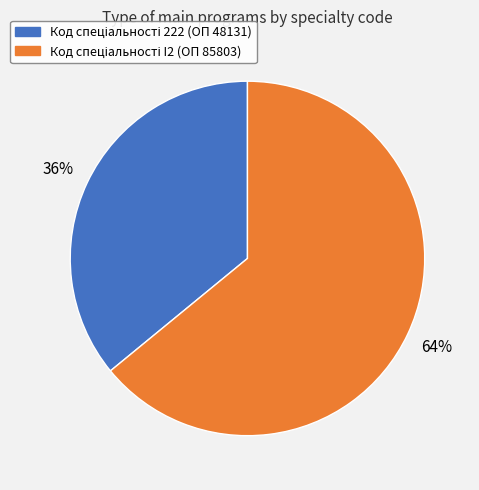

To the nearest percent, what is the difference between the largest and smallest slice percentages?

28%